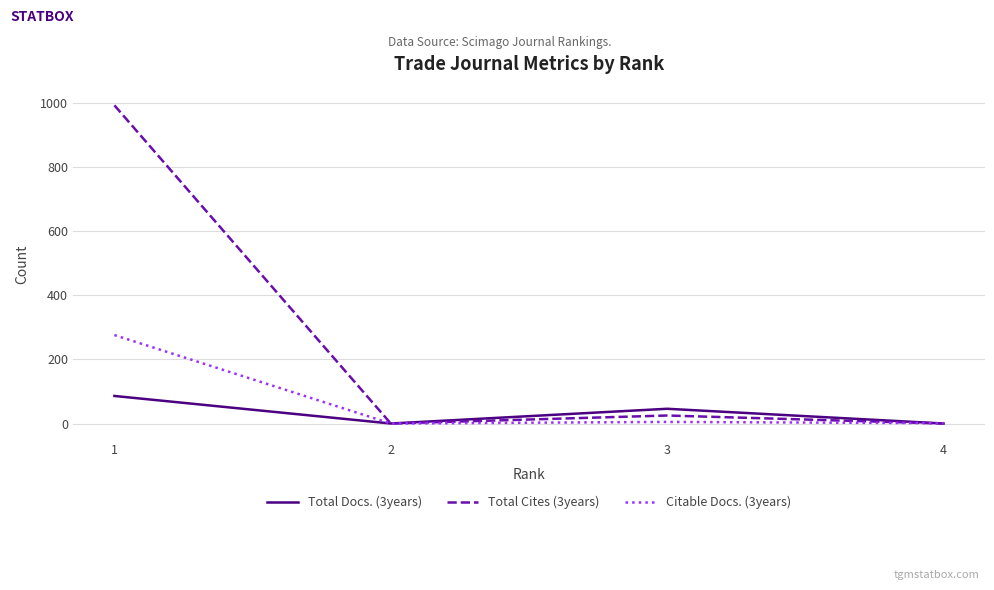

The value of Citable Docs. (3years) at 1 is 276. True or false?

True